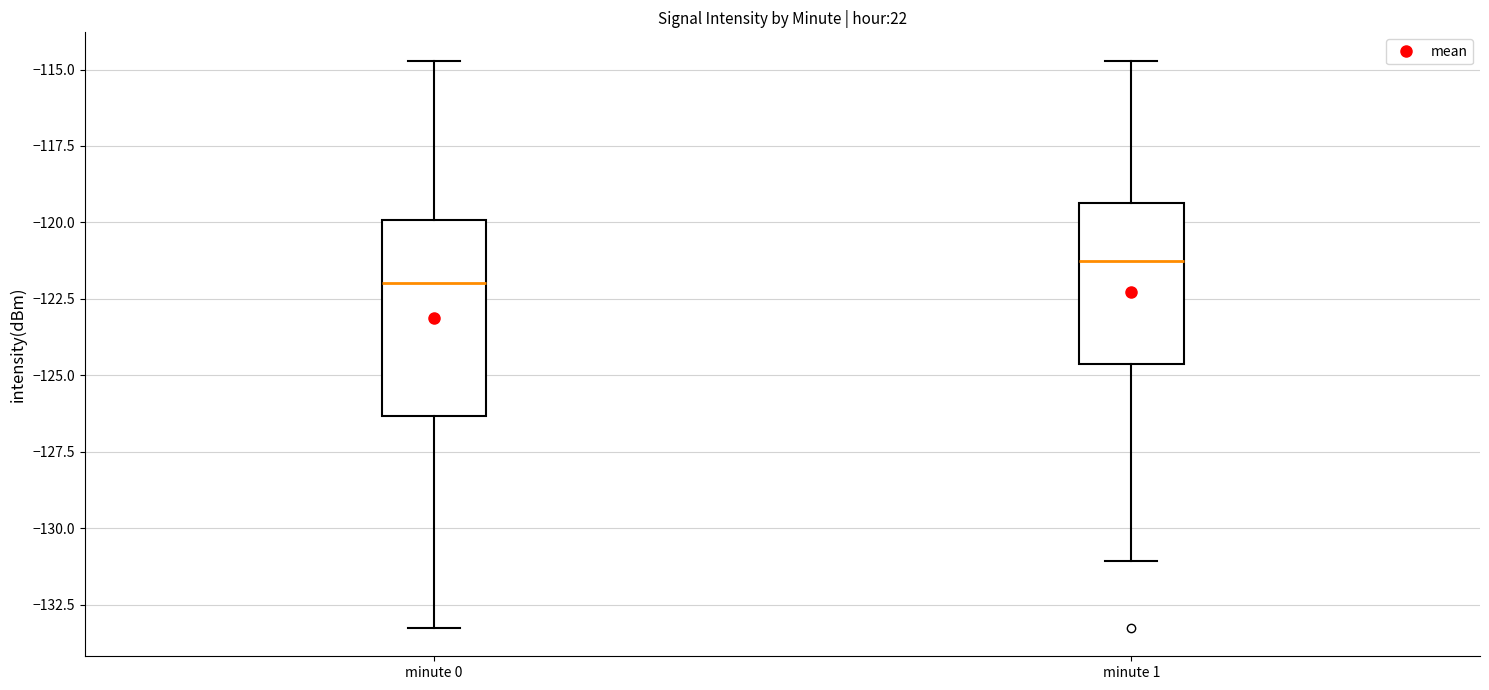

Reading left to right, read every box against the y-axis: the position of its median line, the range the box covers, and the ends of its whiskers. The values are not printed on the chart, so give them approximately, as read against the axis.

minute 0: median -122.0, box -126.5 to -120.0, whiskers -133.5 to -114.5
minute 1: median -121.5, box -124.5 to -119.5, whiskers -131.0 to -114.5